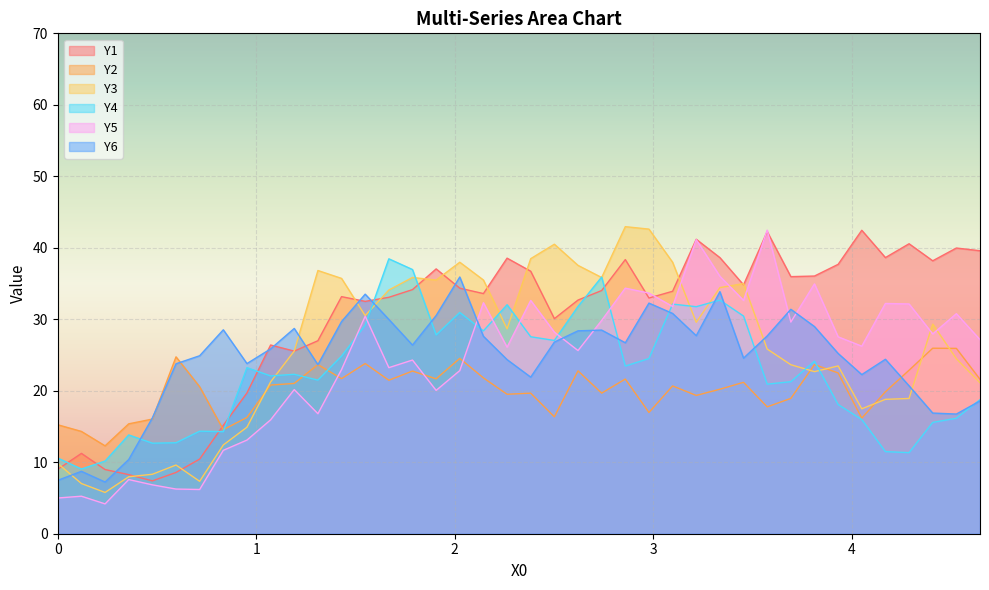

How many times do Y2 and Y5 cross each other?

3